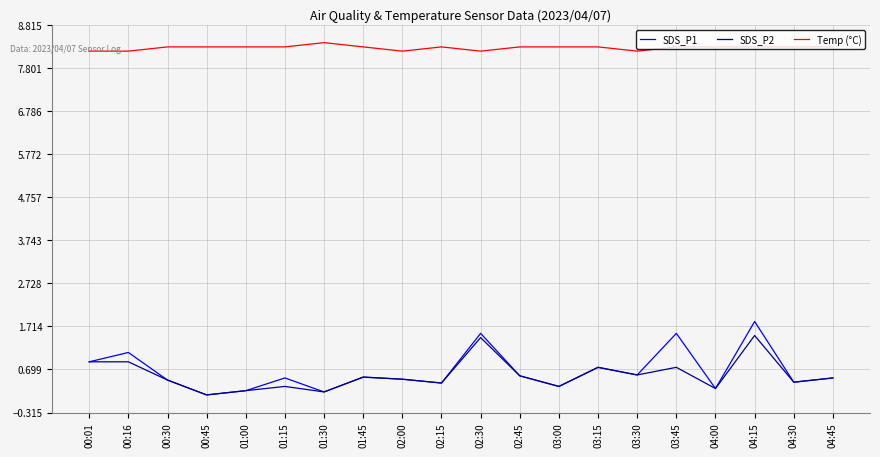

Which series has the largest range (max minus min)?

SDS_P1